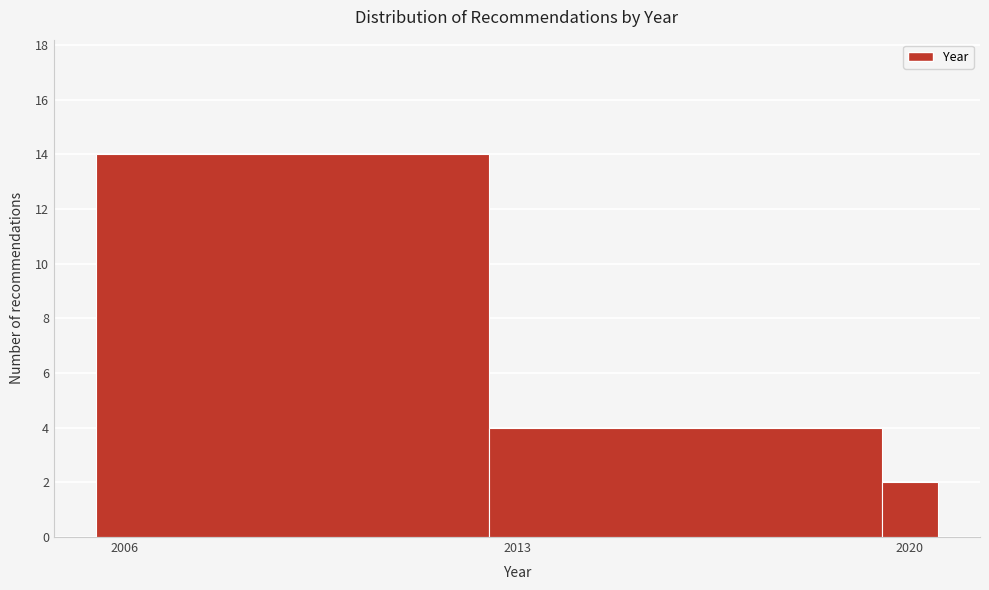

Around what value on the x-axis is the tallest bar? Give the approximate position of its centre, as read against the axis.

2009